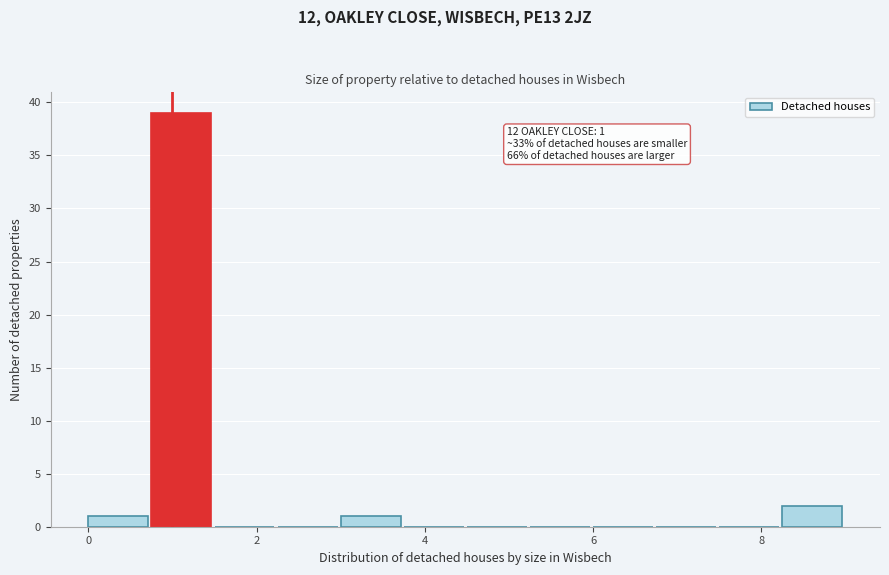

Around what value on the x-axis is the tallest bar? Give the approximate position of its centre, as read against the axis.

1.2